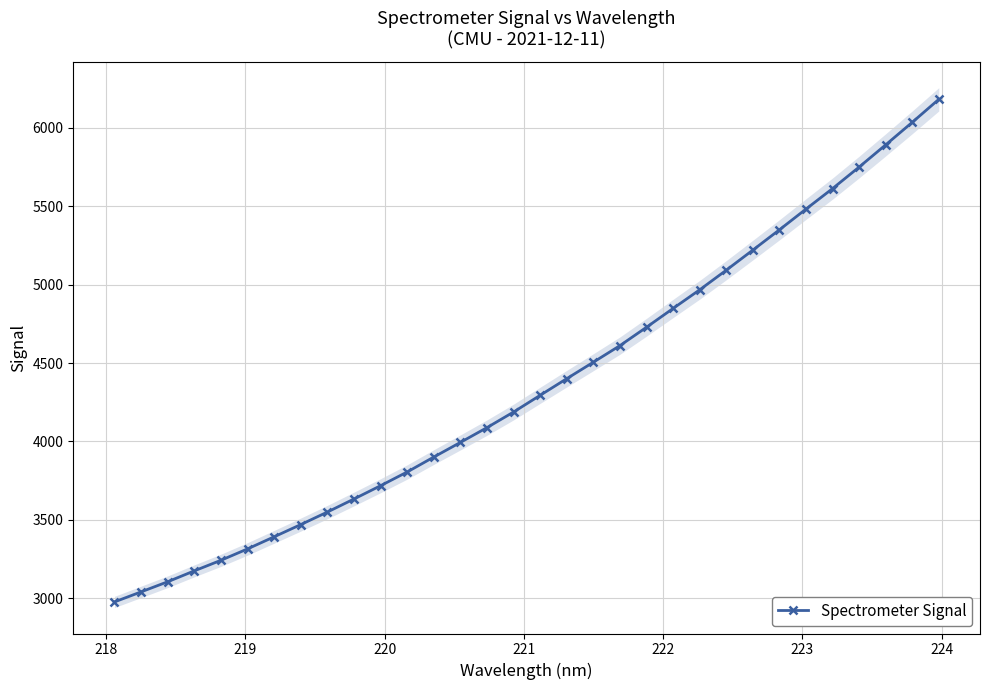

What is the value of the Spectrometer Signal point at the 9th from the left?

3549.3